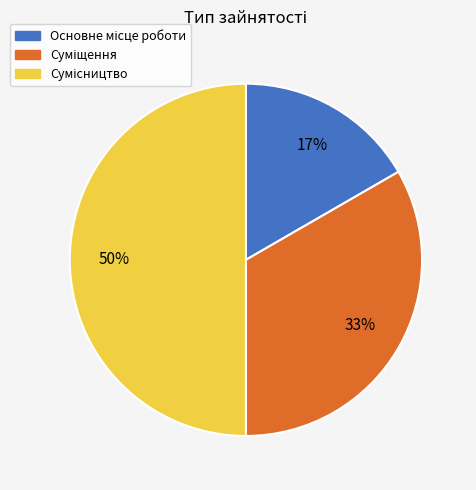

To the nearest percent, what is the average slice percentage?

33%